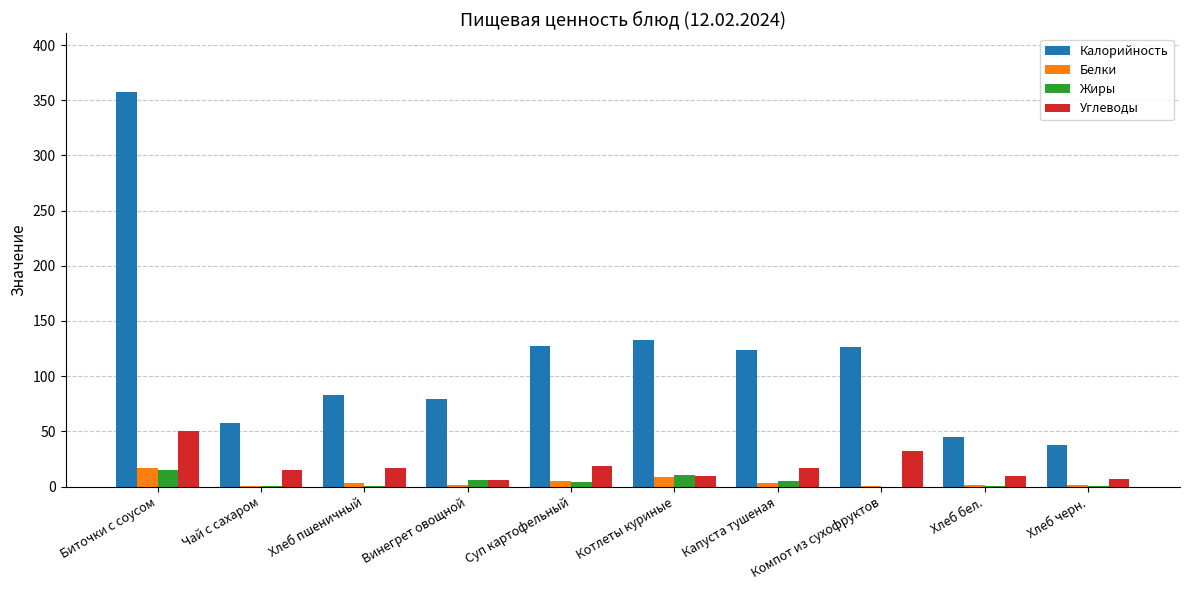

What is the maximum value for Углеводы?

50.3